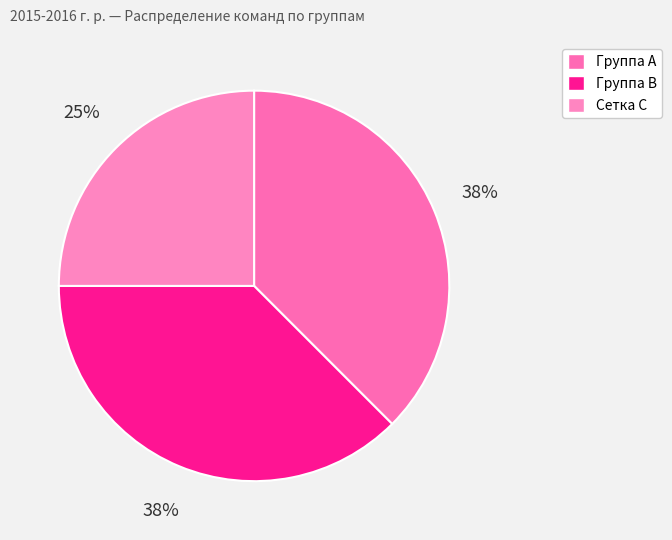

Is there a majority slice in this chart?

No